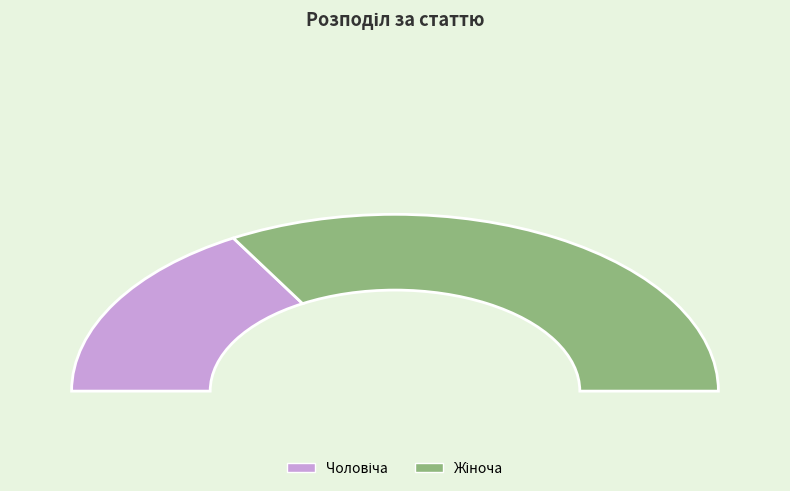

Which has a higher value, Жіноча or Чоловіча?

Жіноча